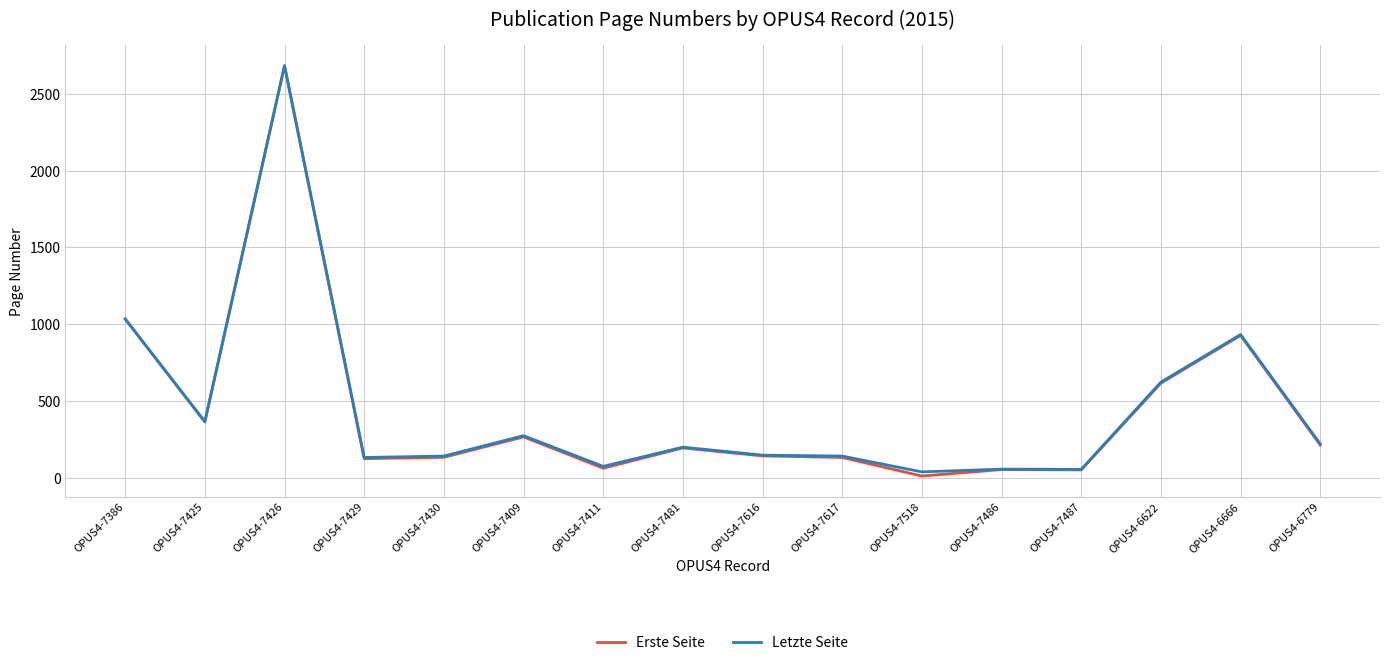

What are all the series names shown in the legend?

Erste Seite, Letzte Seite